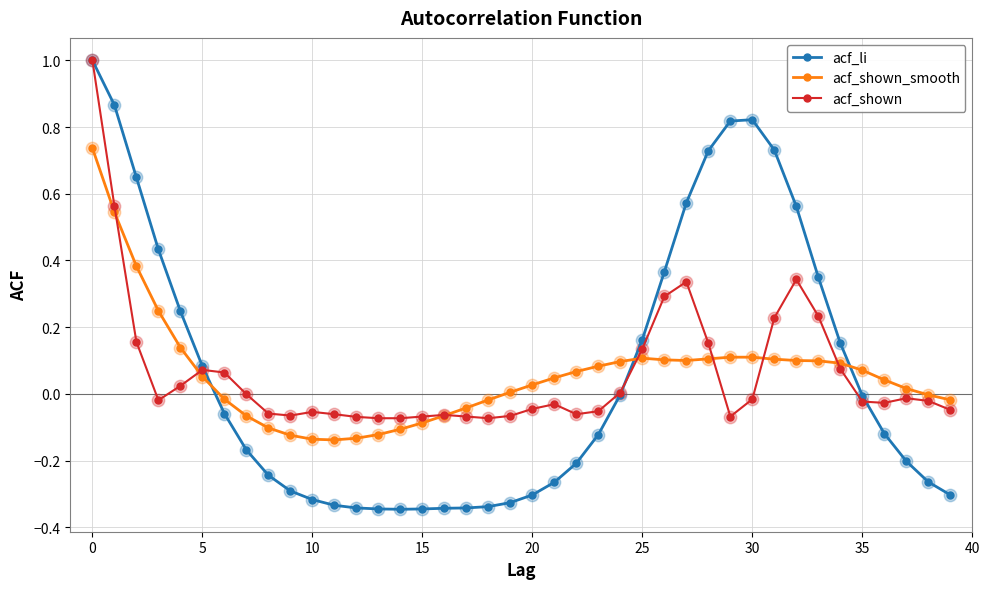

Which series has the largest range (max minus min)?

acf_li